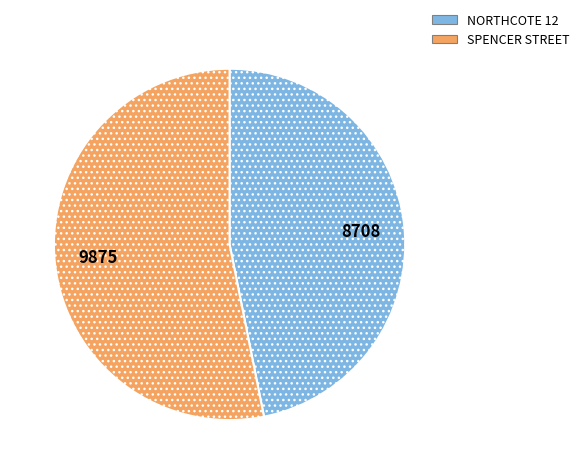

Rank the categories by value from highest to lowest.

SPENCER STREET, NORTHCOTE 12